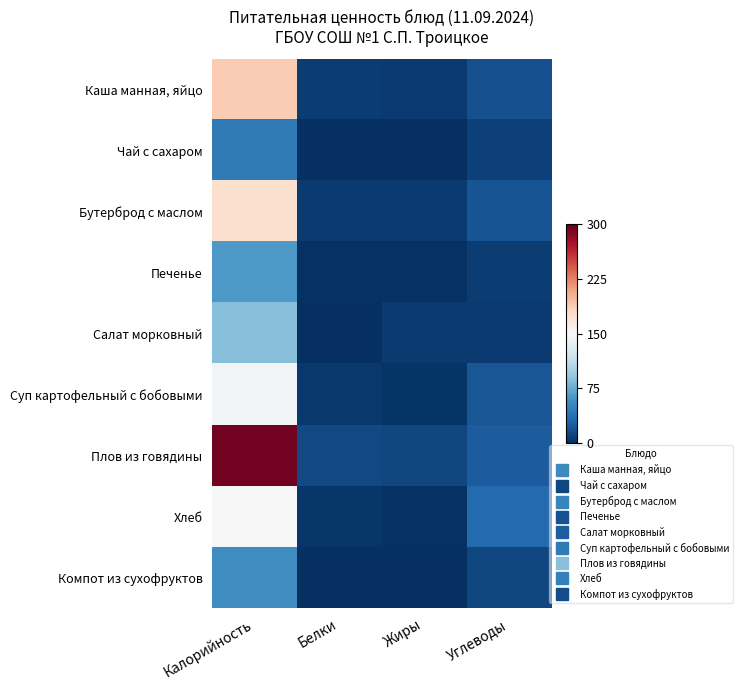

Count the number of categories in the chart.

4